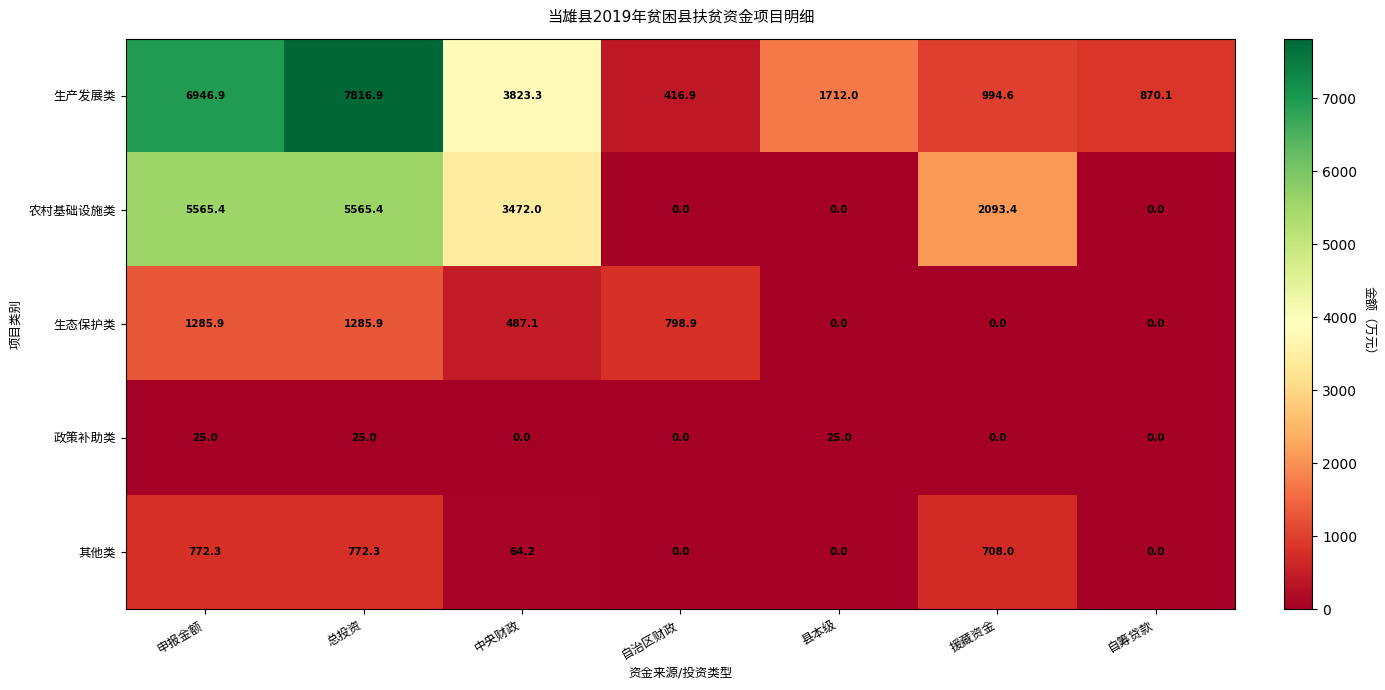

Between 自治区财政 and 援藏资金, which series saw the biggest shift?

农村基础设施类